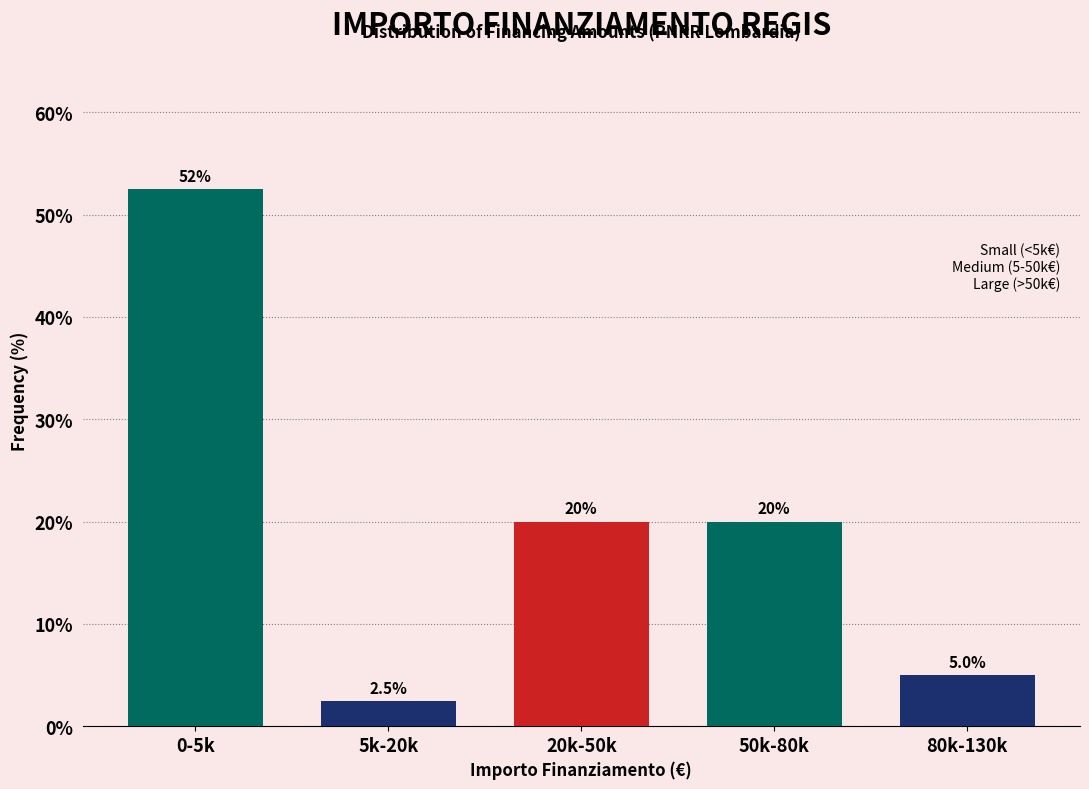

Reading left to right, extract all data points from this chart.

0-5k=52.5	5k-20k=2.5	20k-50k=20.0	50k-80k=20.0	80k-130k=5.0